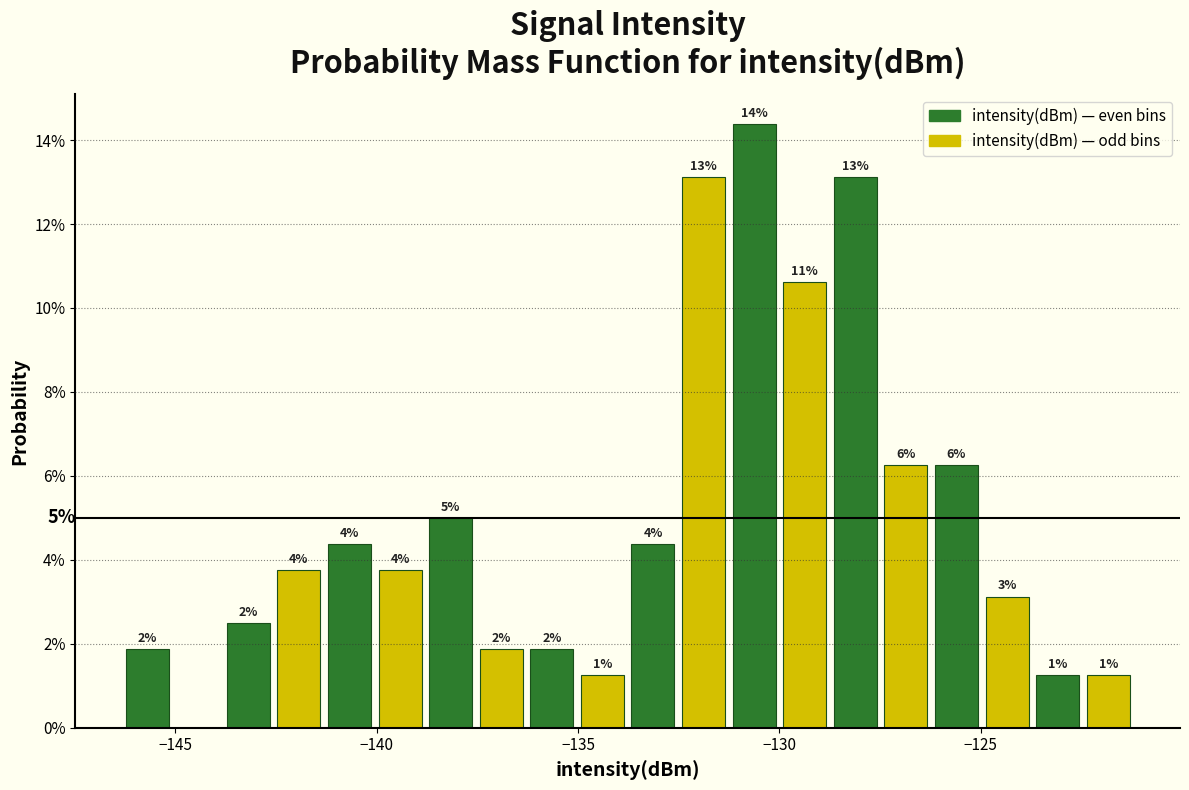

Around what value on the x-axis is the tallest bar? Give the approximate position of its centre, as read against the axis.

-130.5